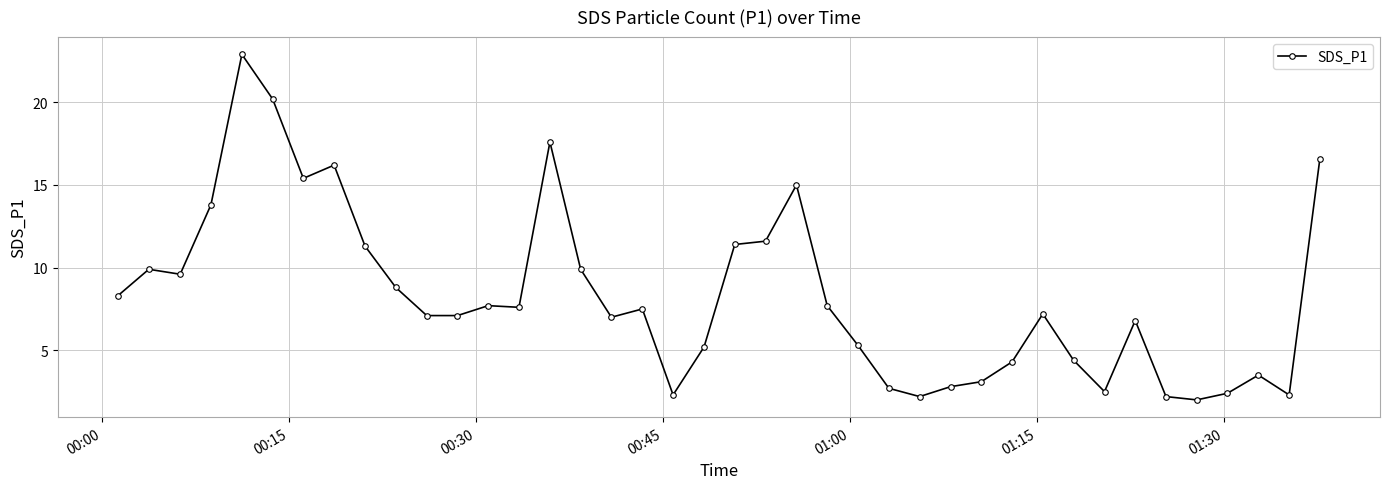

What is the sum of all values?

331.4